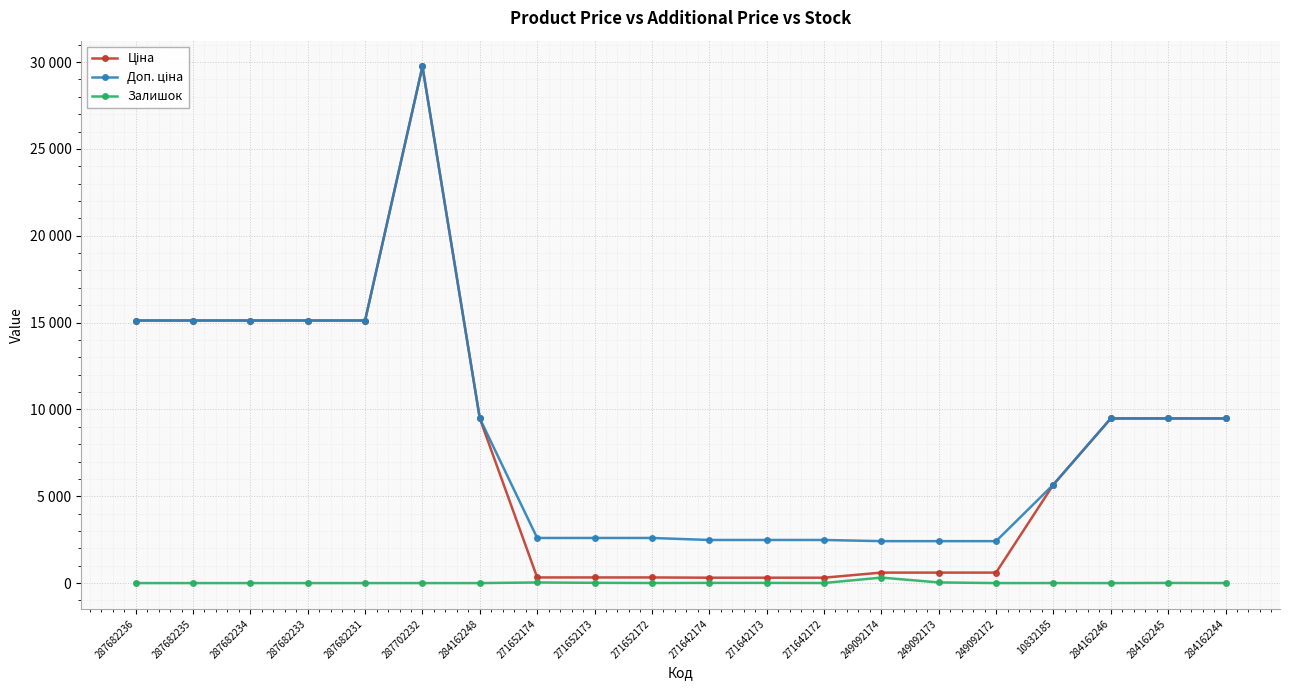

Which category has the lowest value in the Доп. ціна series?

249092174